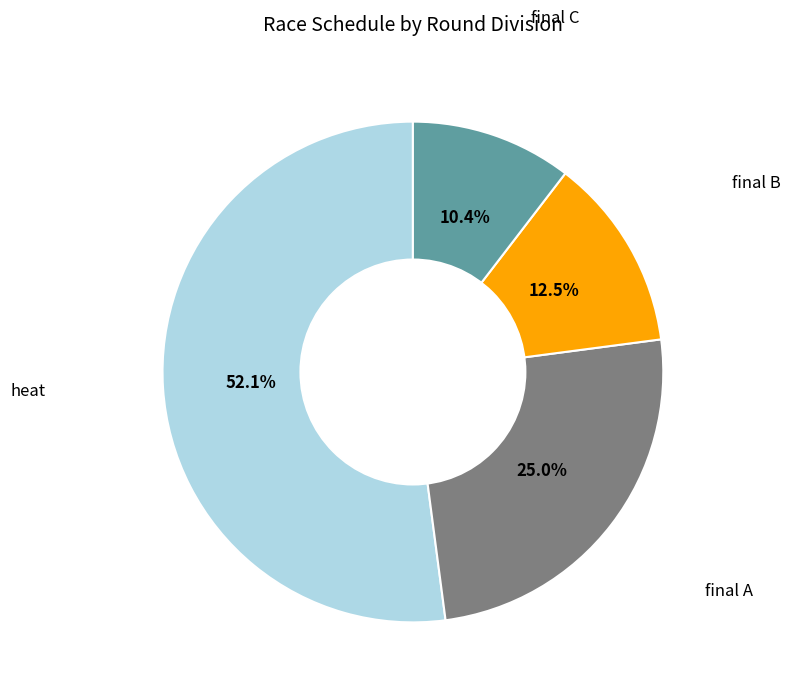

Is there any slice that represents more than half of the pie?

Yes